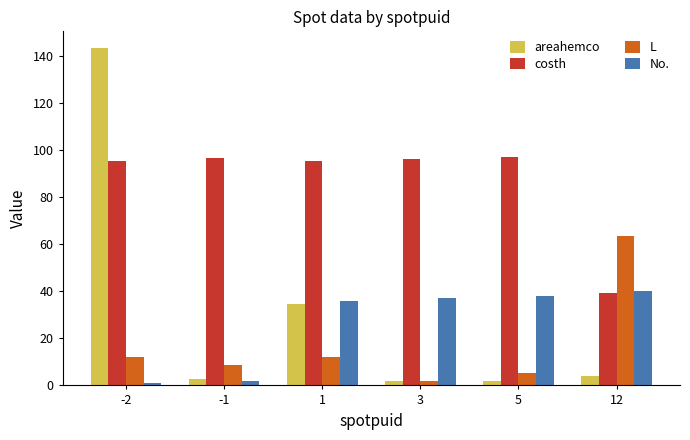

The No. series shows 19.9 at 1. True or false?

False